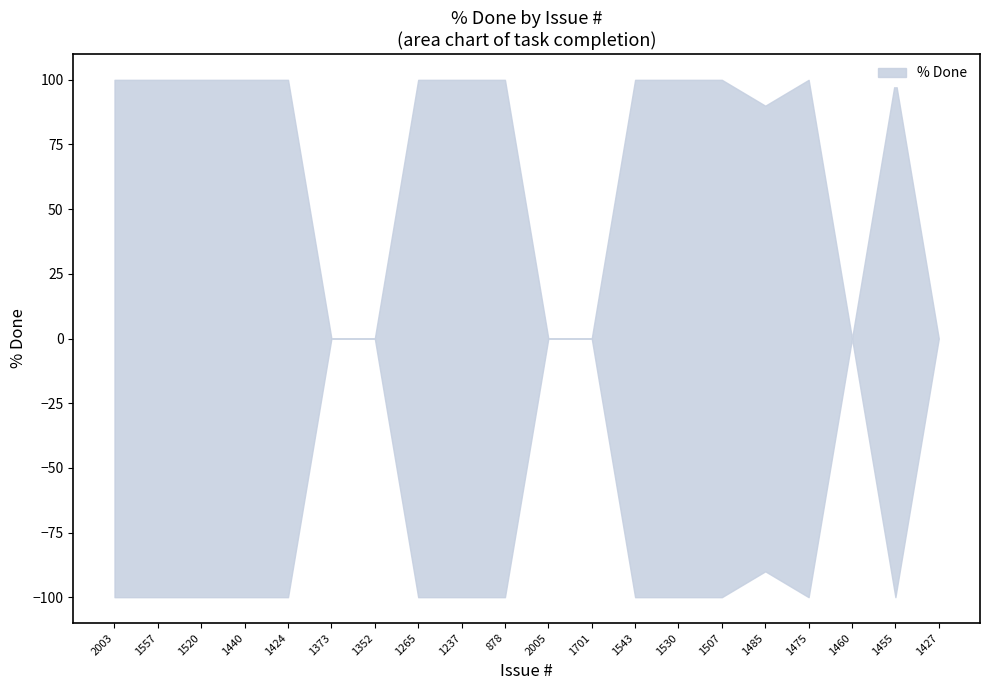

Reading left to right, extract all data points from this chart.

100	100	100	100	100	0	0	100	100	100	0	0	100	100	100	90	100	0	100	0